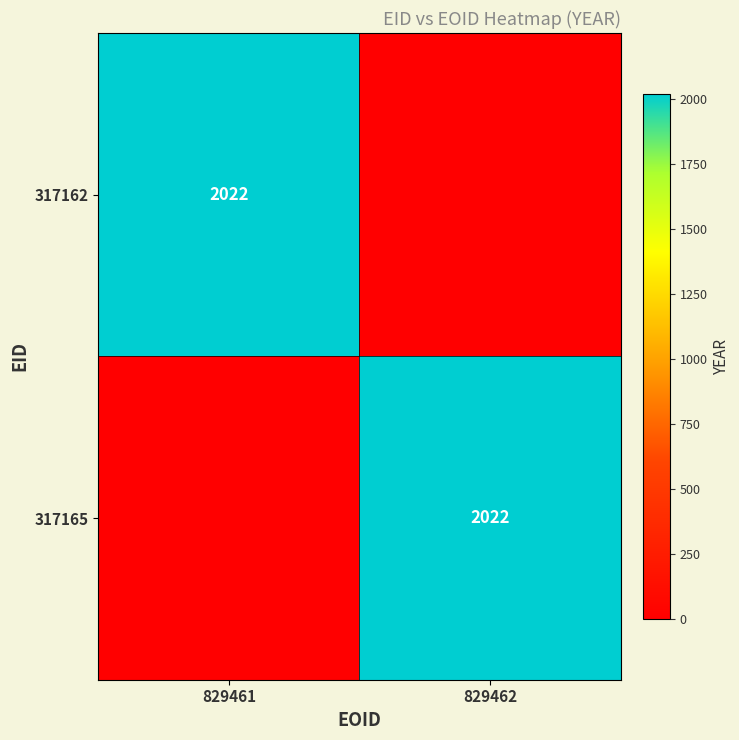

True or false: 317162 has a value of 437 at 829461.

False